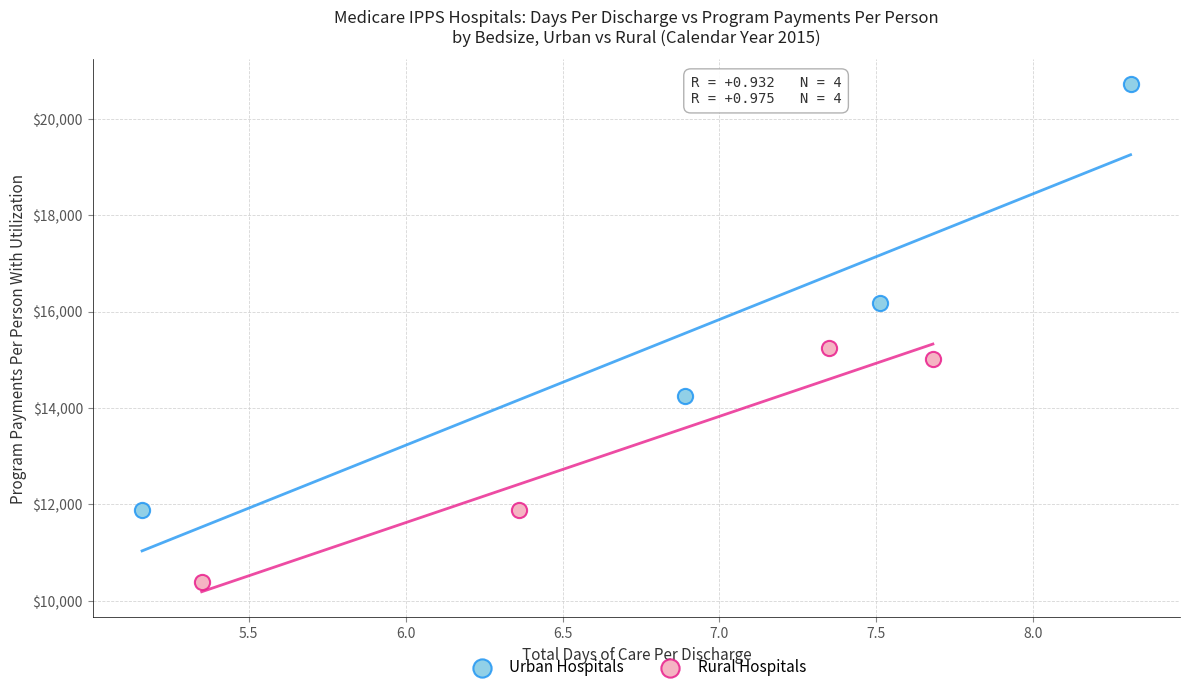

Which series contains the highest Y value?

Urban Hospitals